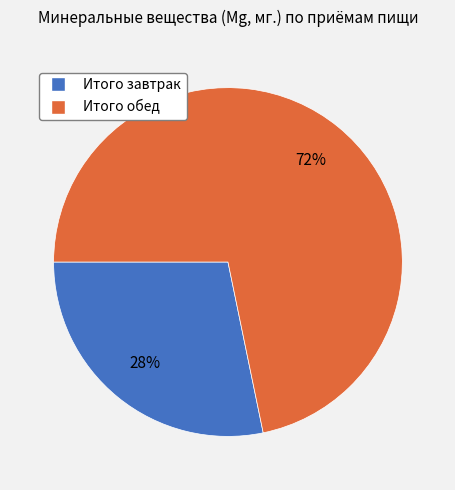

What is the ratio of the value at Итого завтрак to the value at Итого обед?

0.4